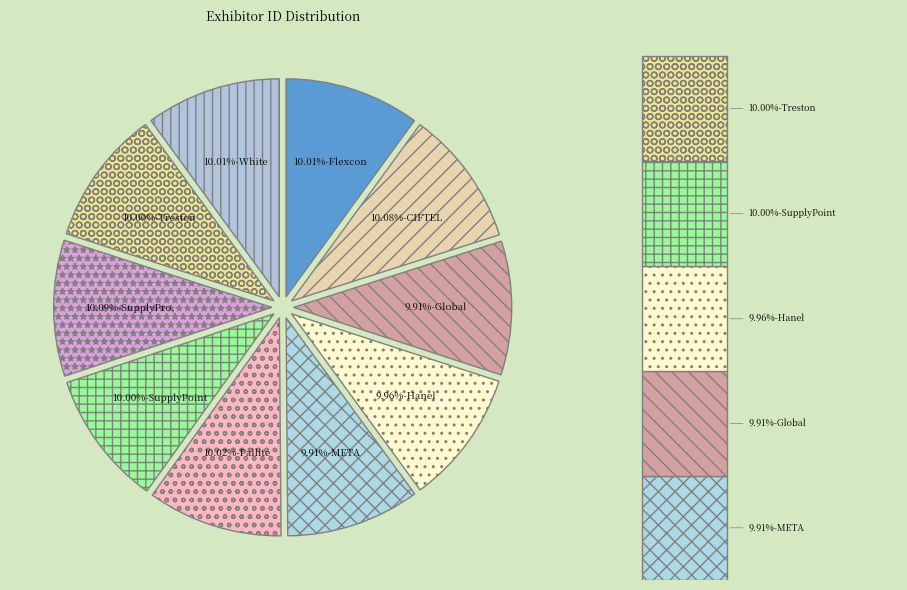

To the nearest percent, what portion does Pallite Inc. represent?

10%